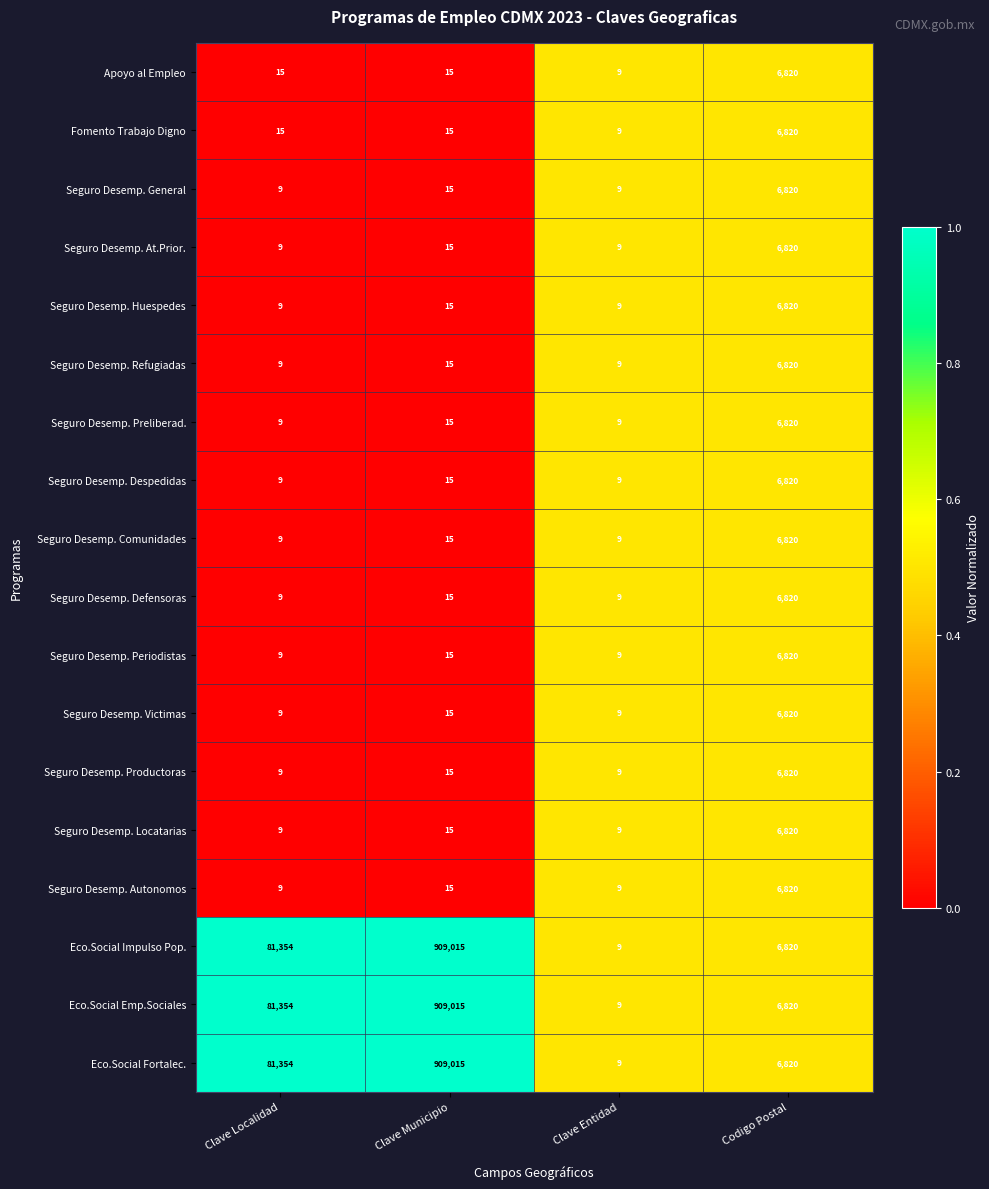

What is the total value across all series at Codigo Postal?

122760